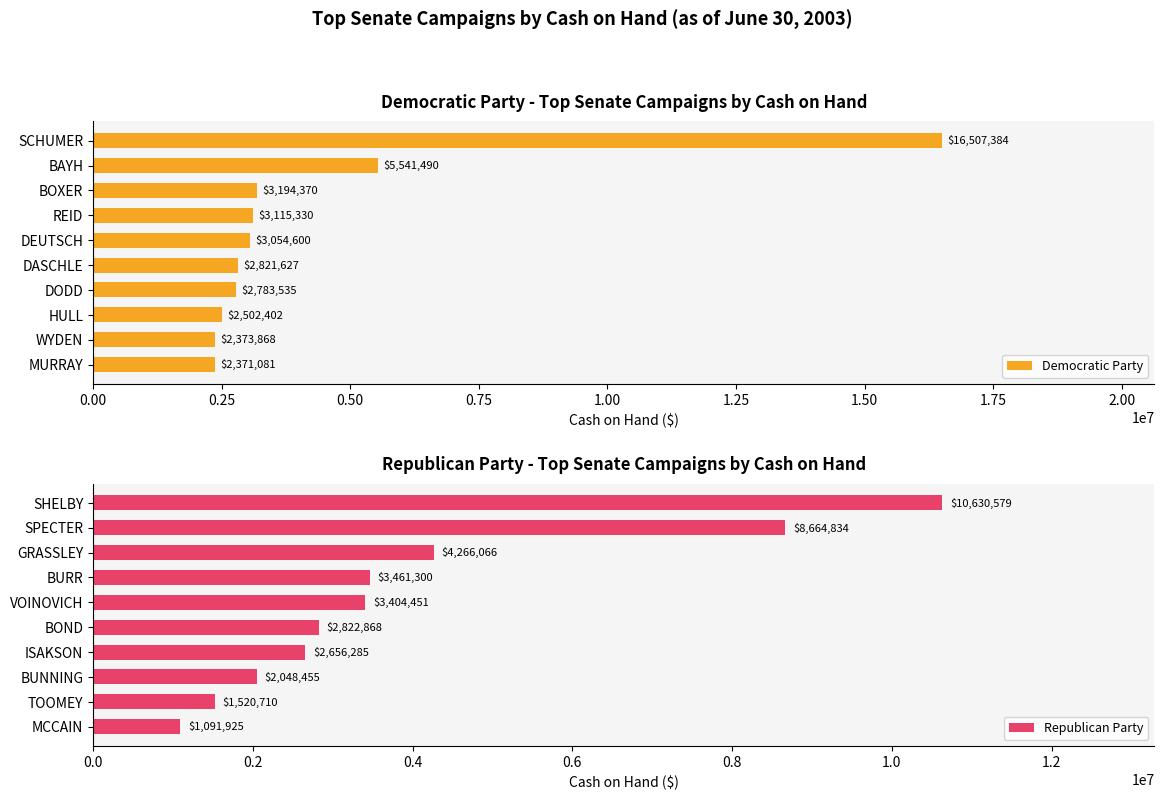

Are the bars grouped side by side (vs. stacked)?

Yes